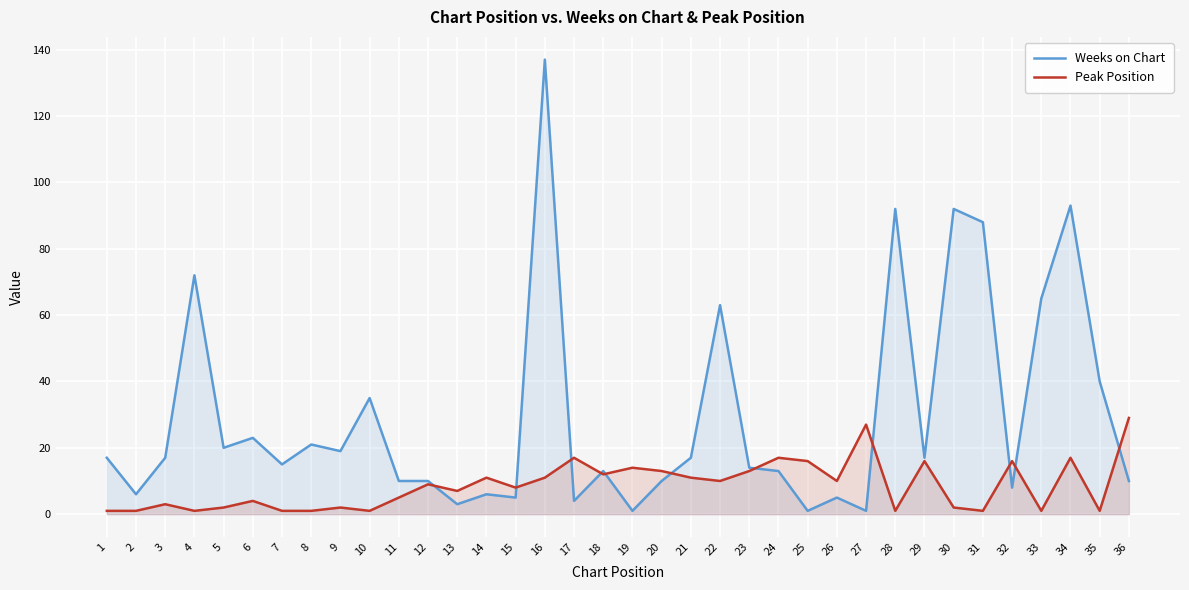

Which series ends up on top after the final intersection of Peak Position and Weeks on Chart?

Peak Position